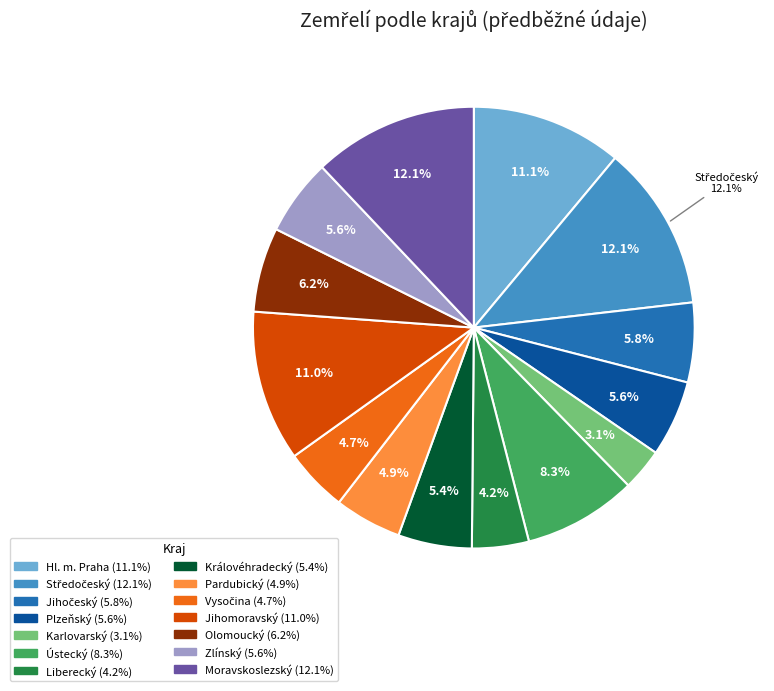

Does any single category account for the majority?

No